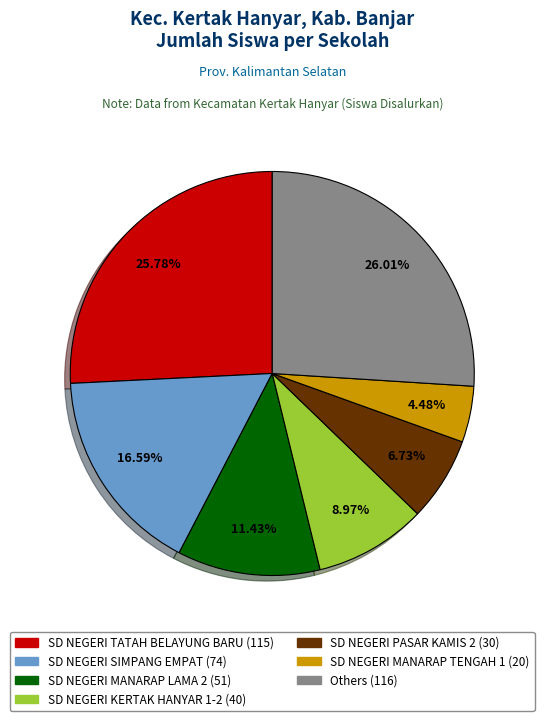

Is there any slice that represents more than half of the pie?

No